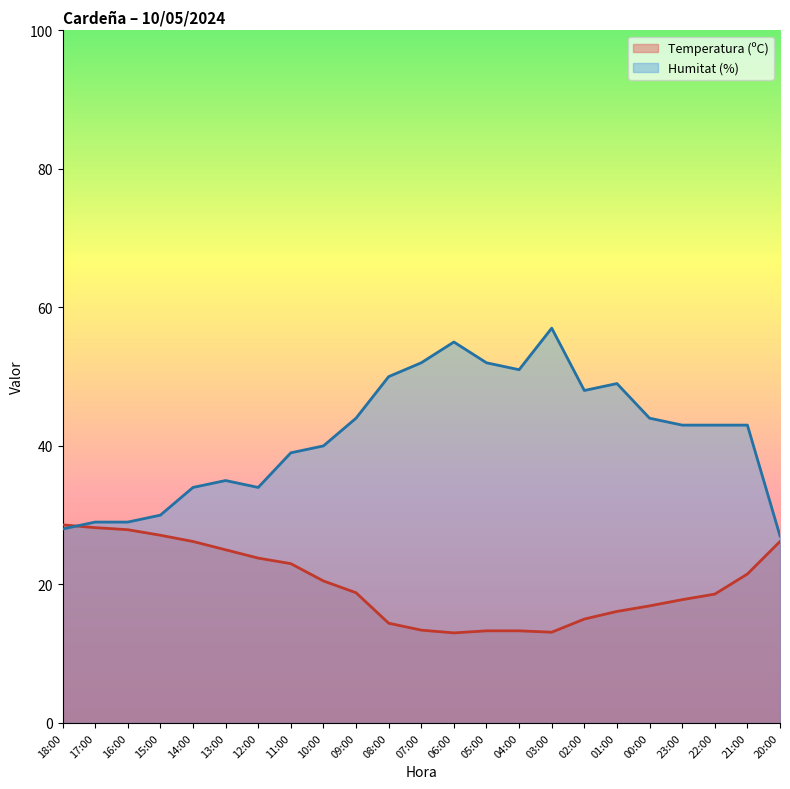

Reading left to right, transcribe all the data shown in this chart.

Temperatura (ºC): 28.6	28.2	27.9	27.1	26.2	25.0	23.8	23.0	20.5	18.8	14.4	13.4	13.0	13.3	13.3	13.1	15.0	16.1	16.9	17.8	18.6	21.5	26.2
Humitat (%): 28.0	29.0	29.0	30.0	34.0	35.0	34.0	39.0	40.0	44.0	50.0	52.0	55.0	52.0	51.0	57.0	48.0	49.0	44.0	43.0	43.0	43.0	27.0